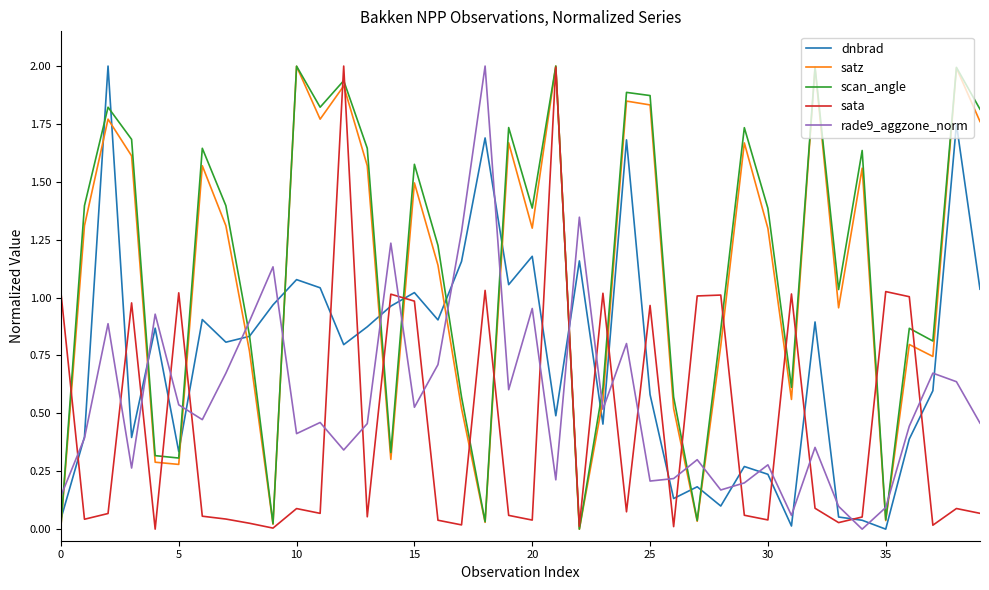

How many intersections are there between rade9_aggzone_norm and satz?

15